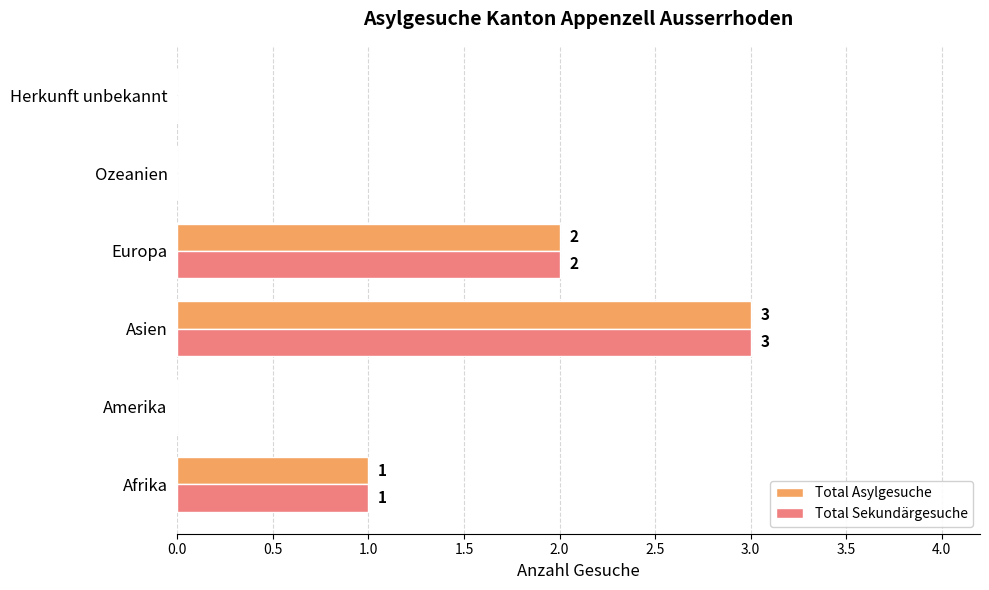

At which label is Total Asylgesuche closest to 1?

Afrika